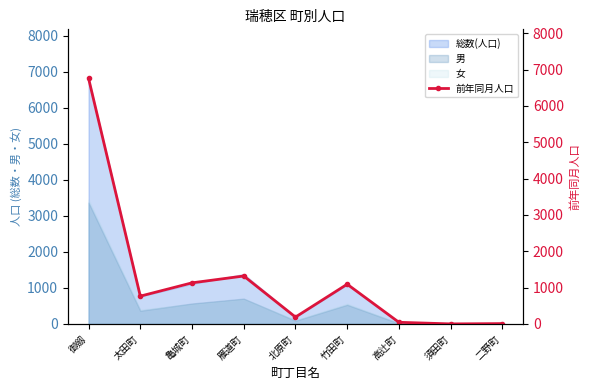

At which category does the data reach its first local valley?

太田町